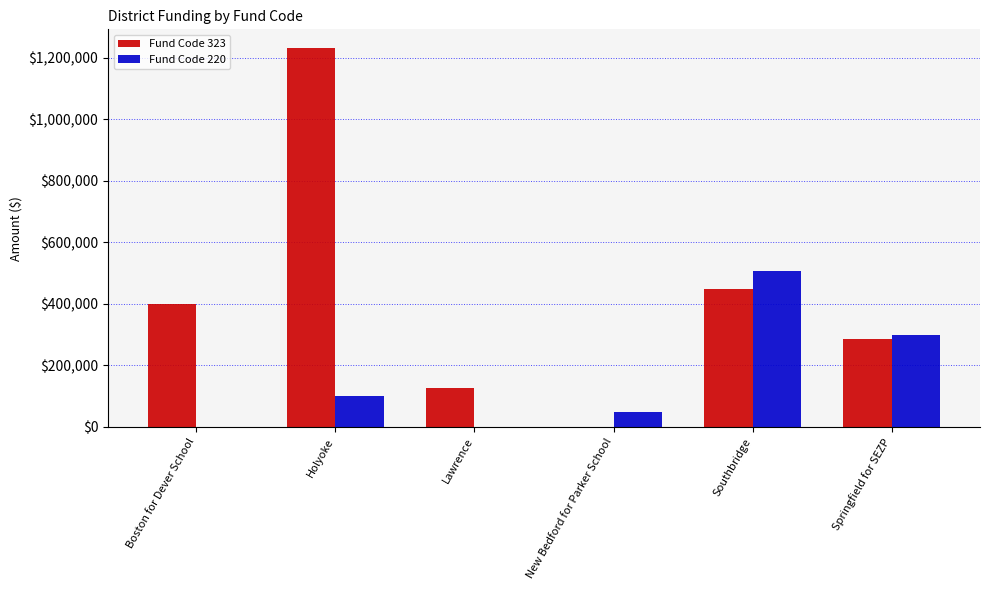

Is the value of Fund Code 220 at Lawrence greater than the value of Fund Code 323 at Southbridge?

No